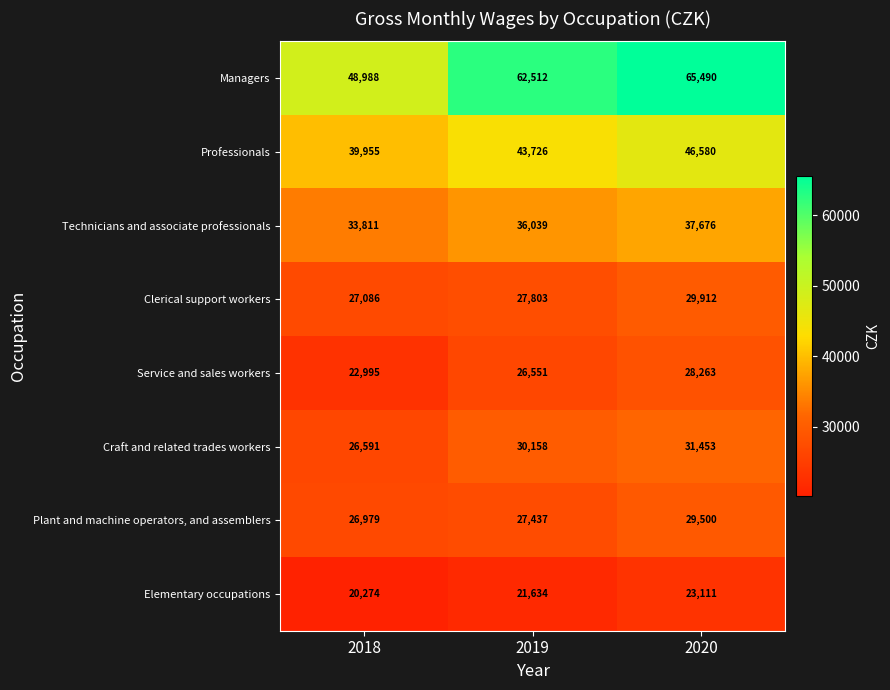

True or false: Elementary occupations has a value of 32788 at 2020.

False